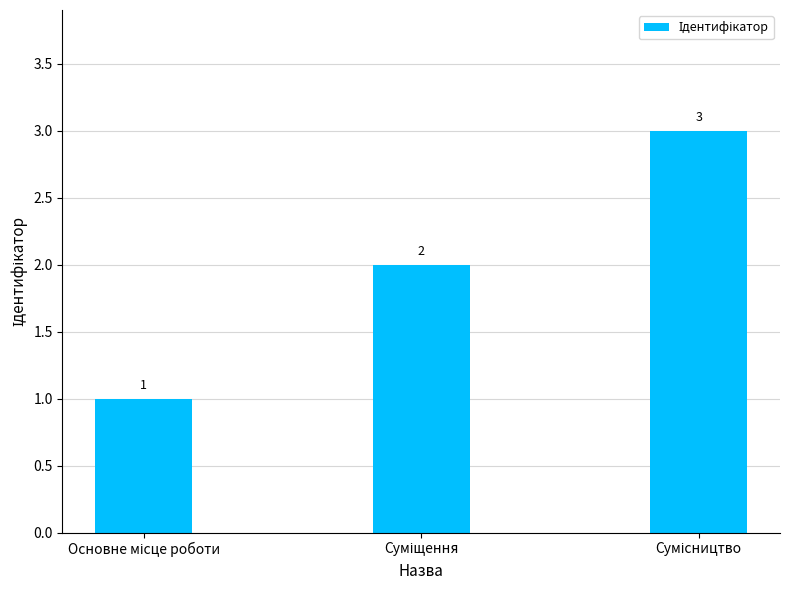

What is the value of the 2nd bar from the left?

2